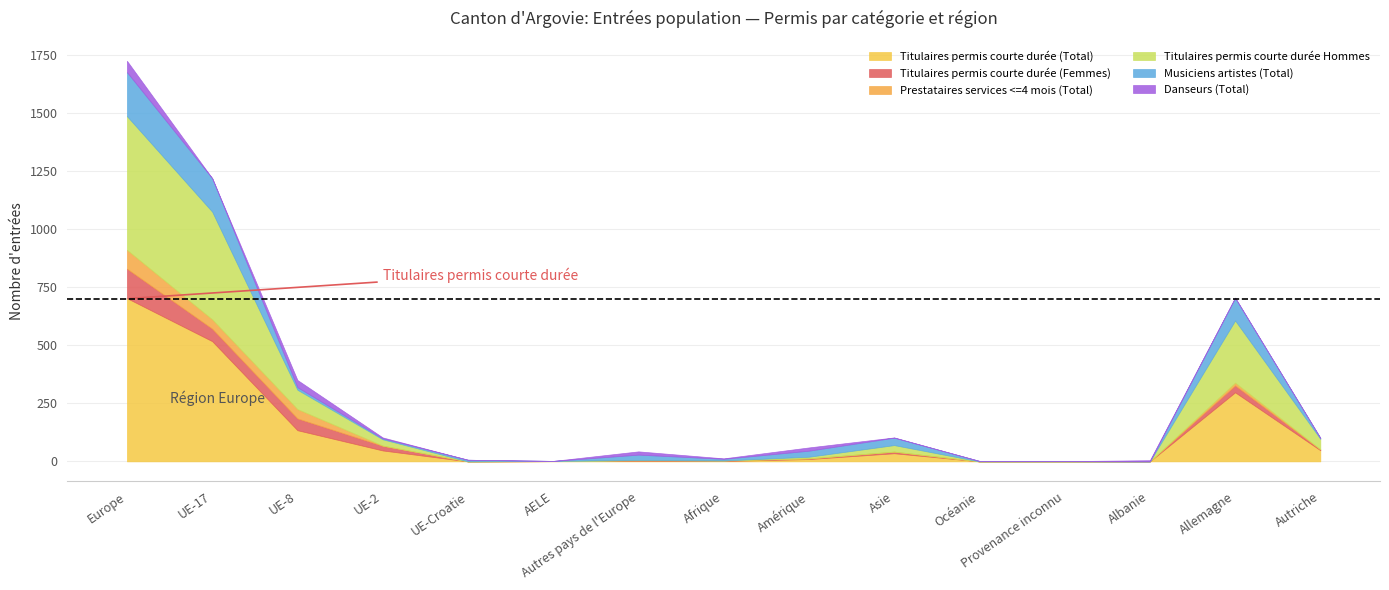

The value of Titulaires permis courte durée (Femmes) at UE-17 is 54. True or false?

True